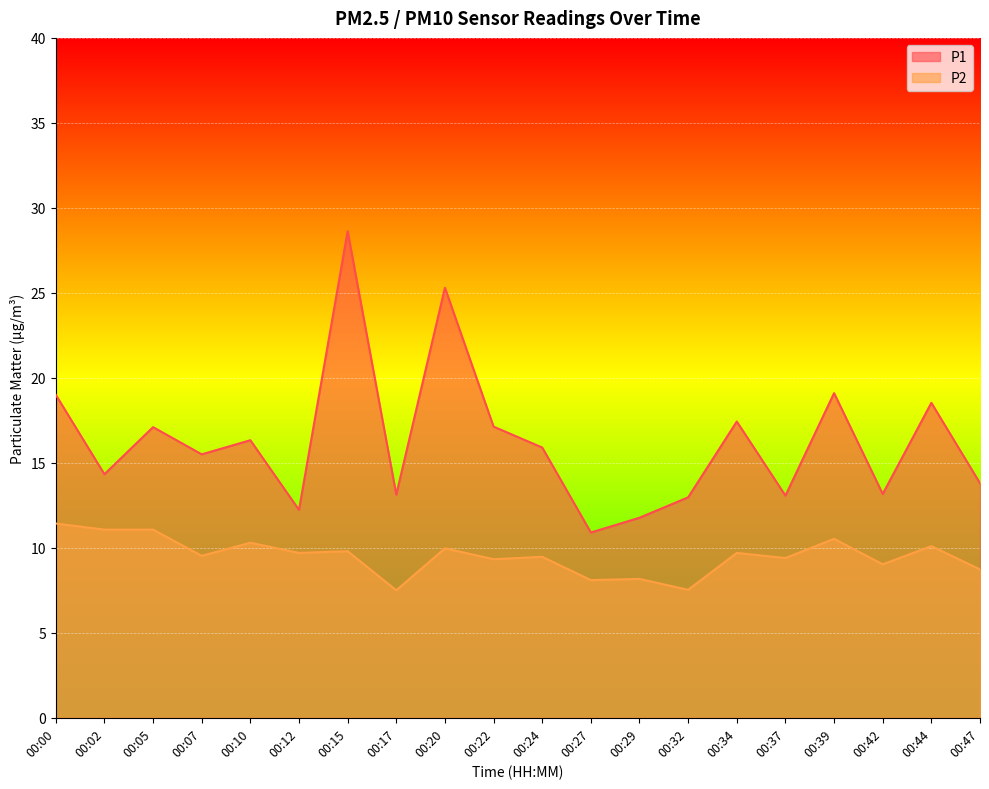

Which category has the lowest value in the P1 series?

00:27